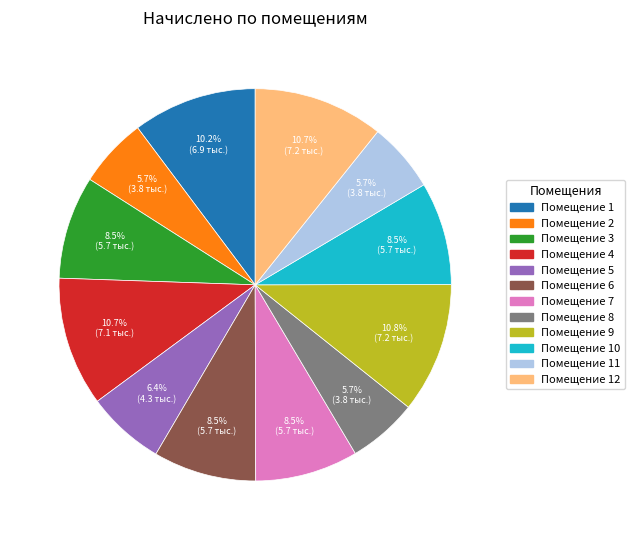

Is there any slice that represents more than half of the pie?

No